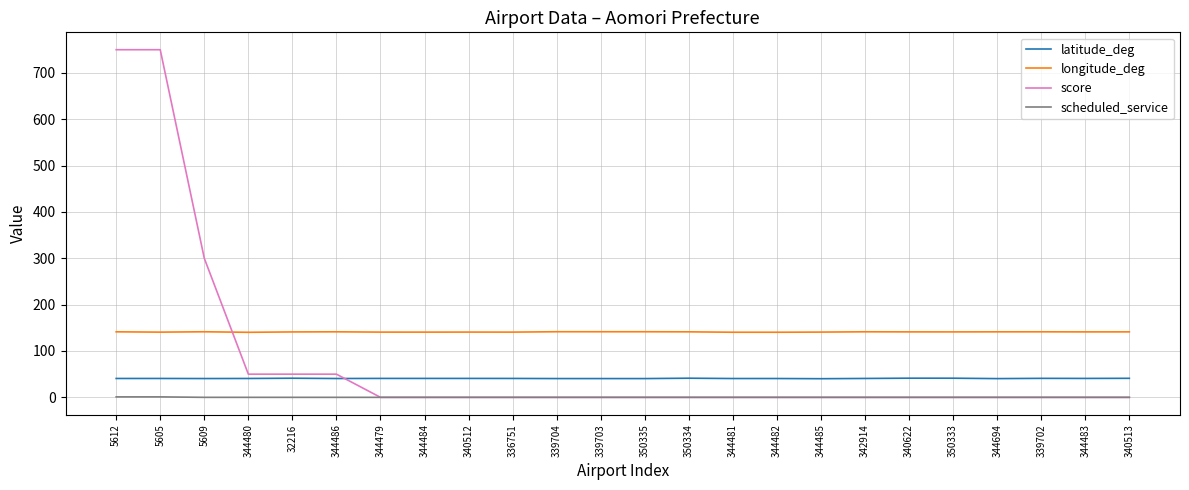

What is the difference between the highest and lowest values at 344479?

140.7